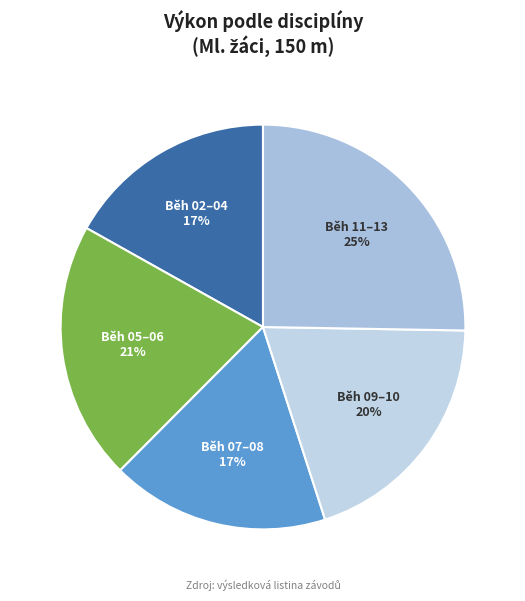

To the nearest percent, what portion does Běh 09–10 represent?

20%